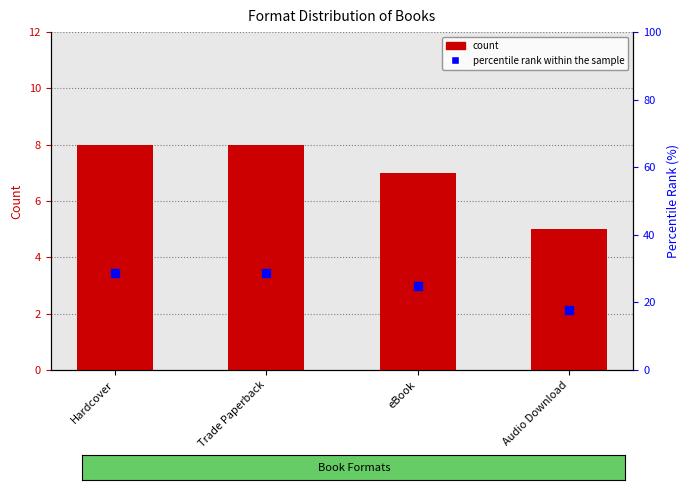

At how many categories does at least one series exceed 25?

2